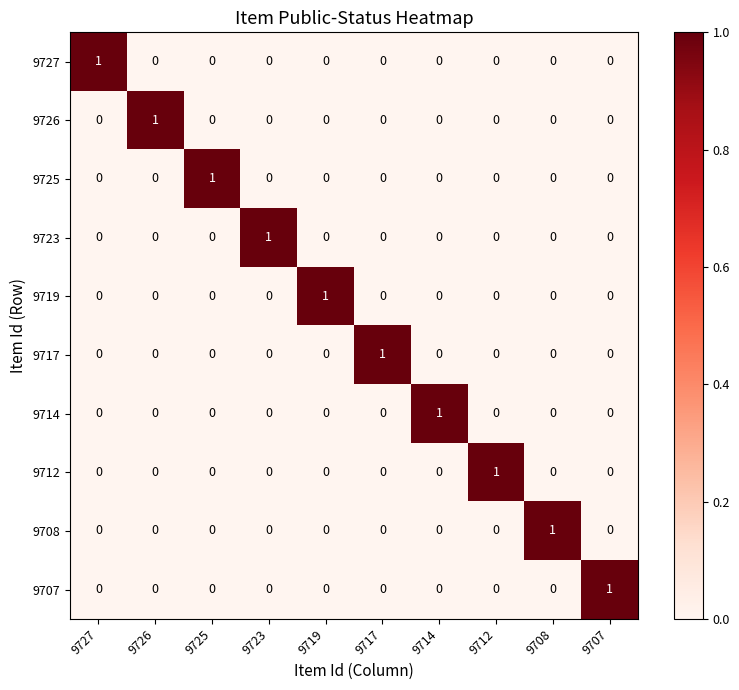

At which label does 9727 reach its peak?

9727